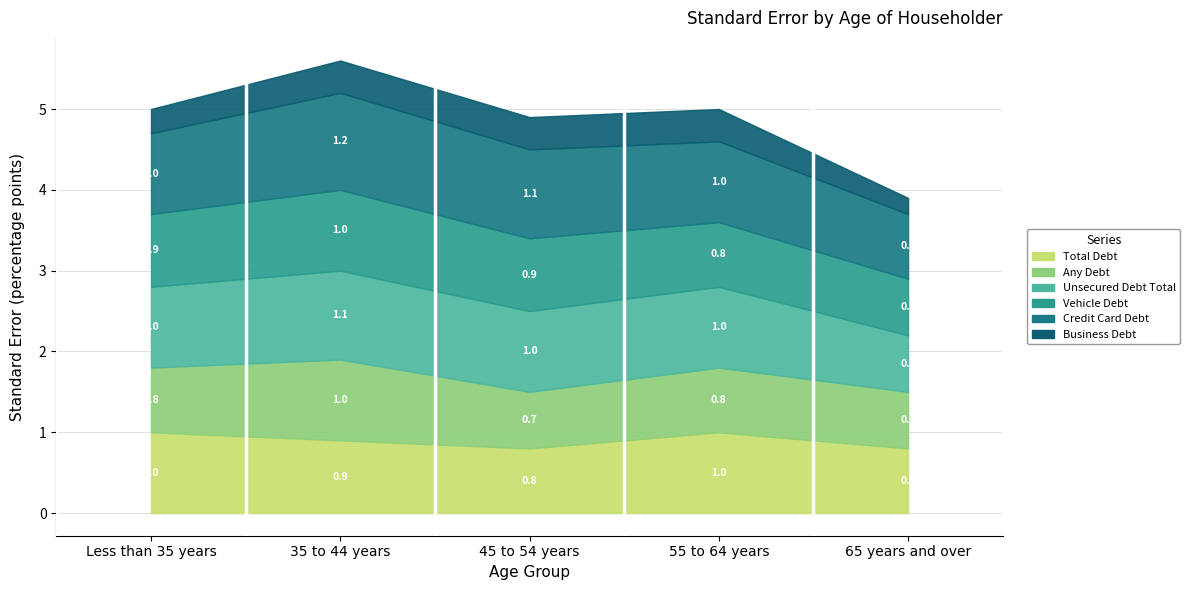

Is it true that Business Debt equals 0.4 at 45 to 54 years?

True